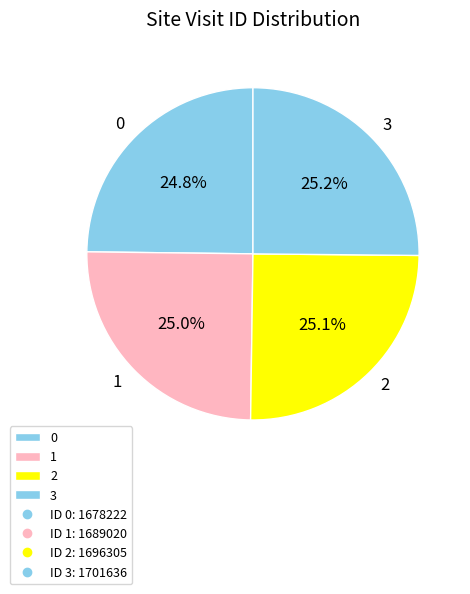

Count the number of slices in the pie.

4